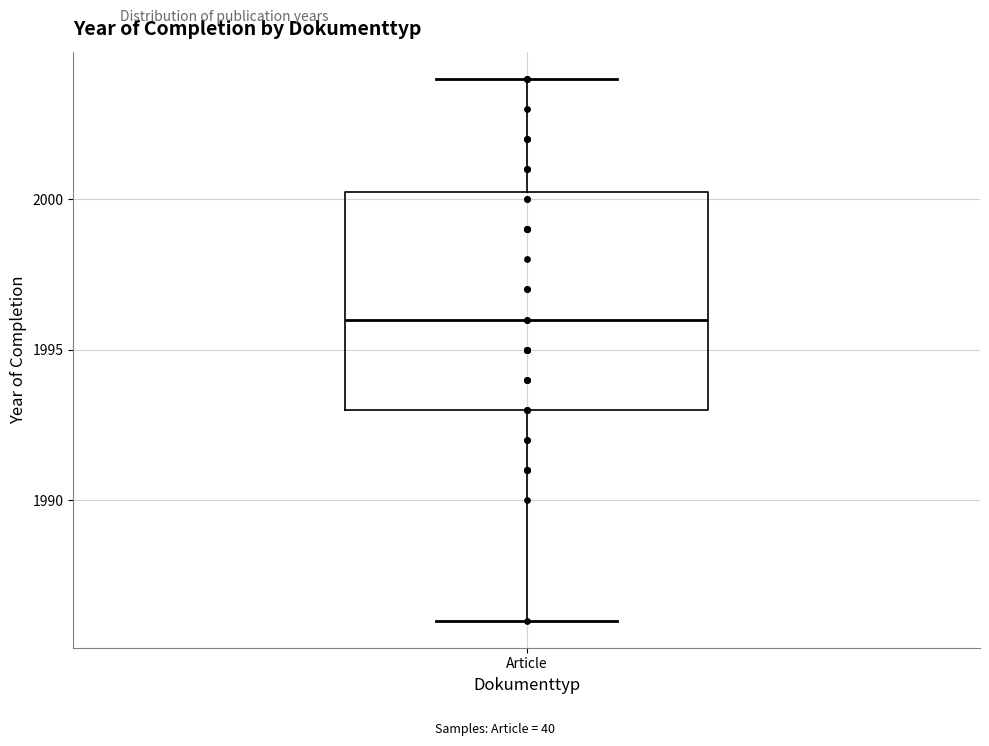

Where does the upper whisker of the box for Article end on the y-axis? The values are not printed on the chart, so give them approximately, as read against the axis.

2004.0